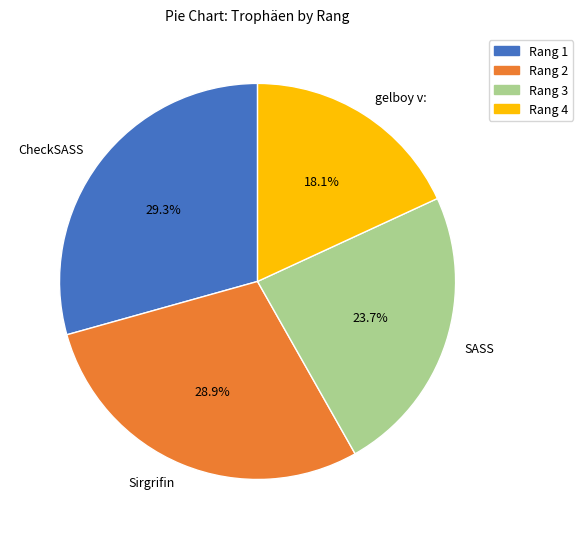

Approximately how many times larger is the value at gelboy v: compared to SASS?

0.8